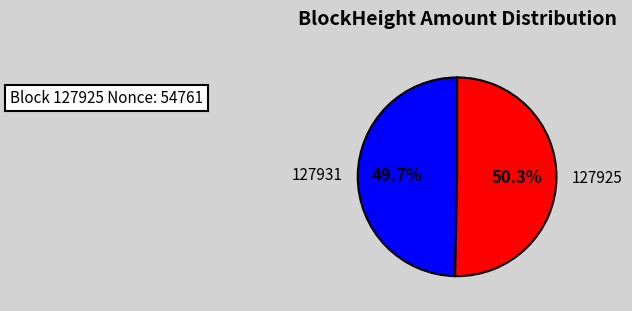

Which slice is the smallest?

127931